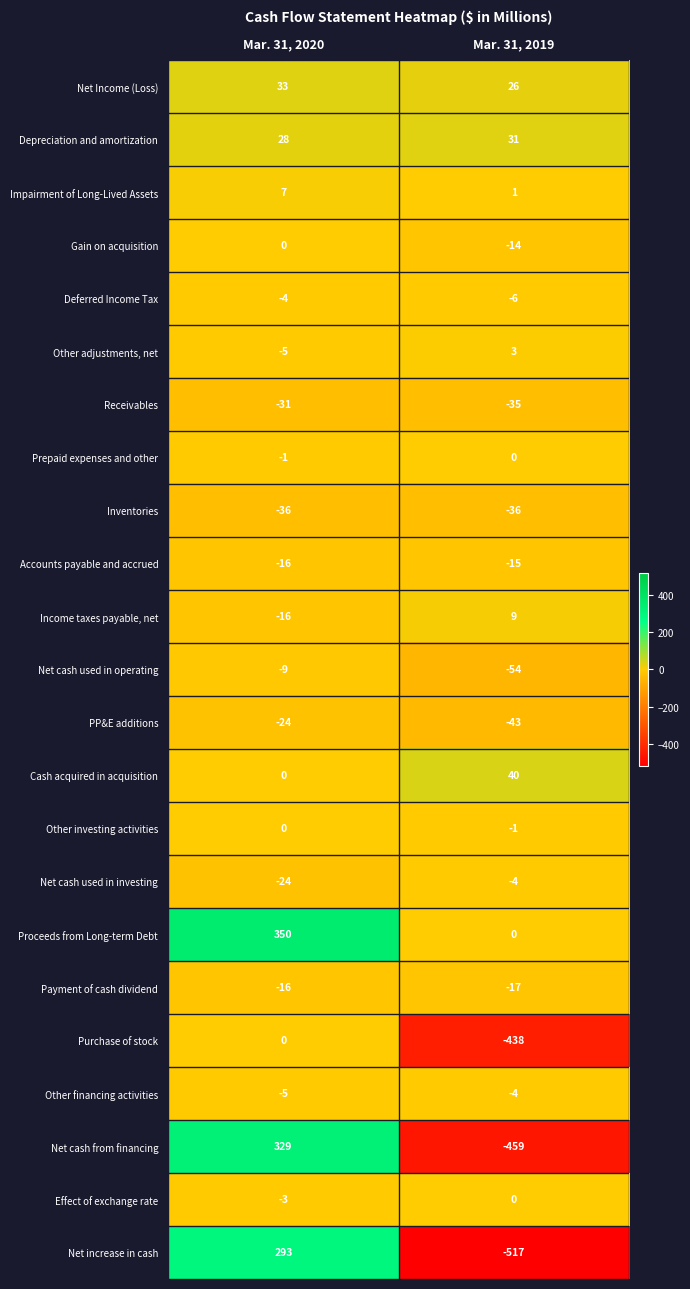

Rank the categories by Other financing activities value from lowest to highest.

Mar. 31, 2020, Mar. 31, 2019